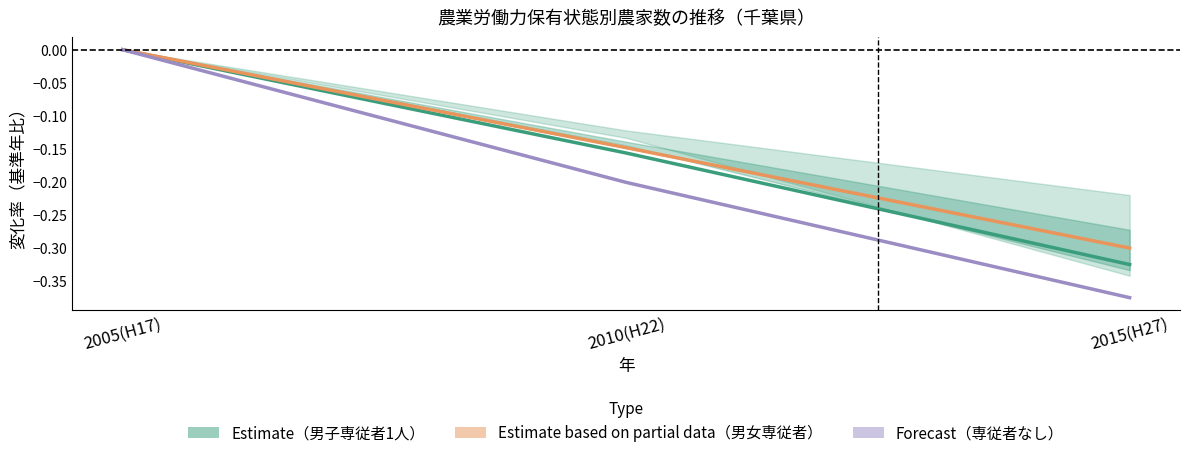

Reading right to left, extract all data points from this chart.

Estimate (男子専従者1人): 2015(H27)=-0.3	2010(H22)=-0.2	2005(H17)=0.0
Estimate based on partial data (男女専従者): 2015(H27)=-0.3	2010(H22)=-0.1	2005(H17)=0.0
Forecast (専従者なし): 2015(H27)=-0.4	2010(H22)=-0.2	2005(H17)=0.0